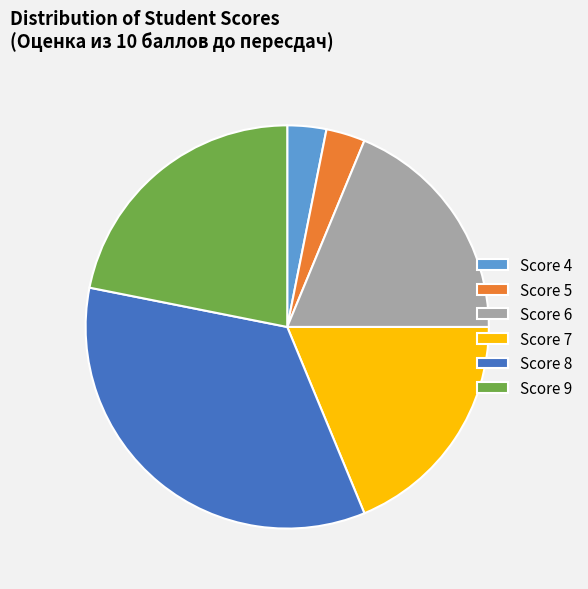

Between Score 5 and Score 6, which is larger?

Score 6